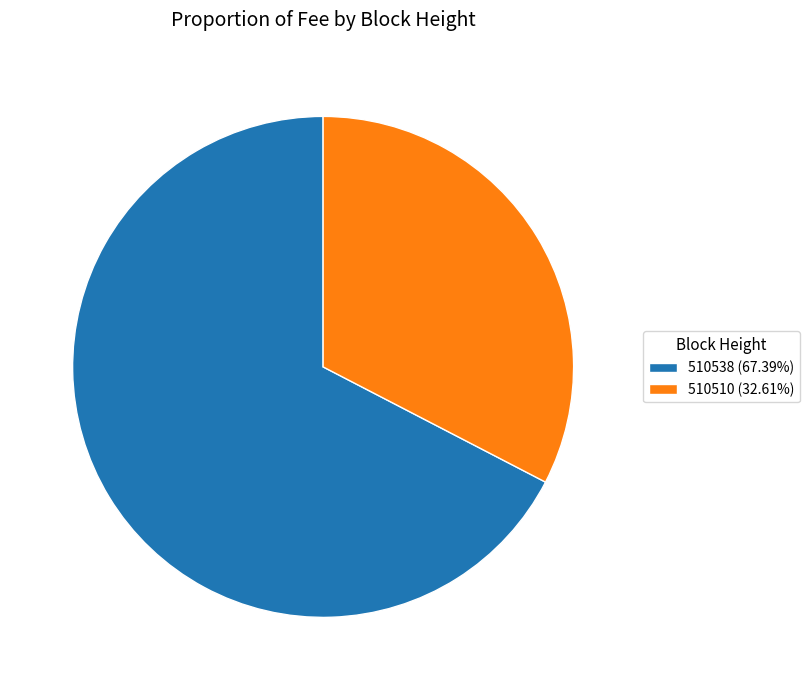

Which category has the biggest portion of the pie?

510538